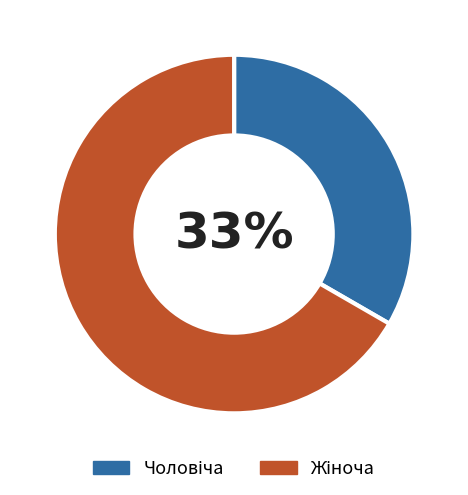

Is there any slice that represents more than half of the pie?

Yes